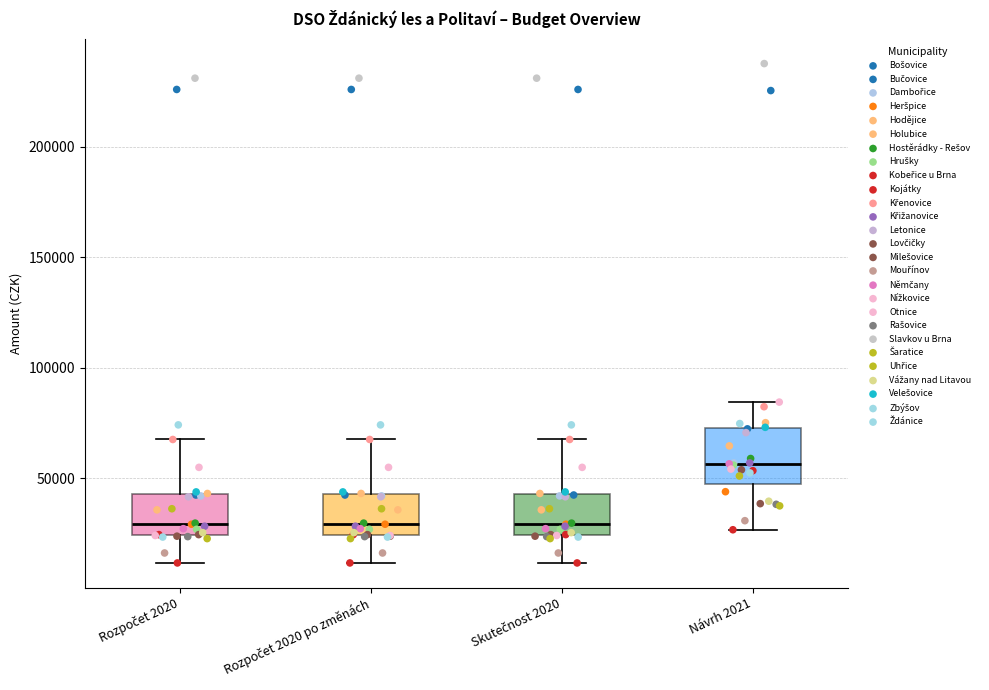

Reading left to right, transcribe this box plot: for each box, give where its median line is, the range the box spans, and where its two whiskers end, as read against the y-axis. The values are not printed on the chart, so give them approximately, as read against the axis.

Rozpočet 2020: median 30000, box 25000 to 45000, whiskers 10000 to 70000
Rozpočet 2020 po změnách: median 30000, box 25000 to 45000, whiskers 10000 to 70000
Skutečnost 2020: median 30000, box 25000 to 45000, whiskers 10000 to 70000
Návrh 2021: median 55000, box 50000 to 75000, whiskers 25000 to 85000